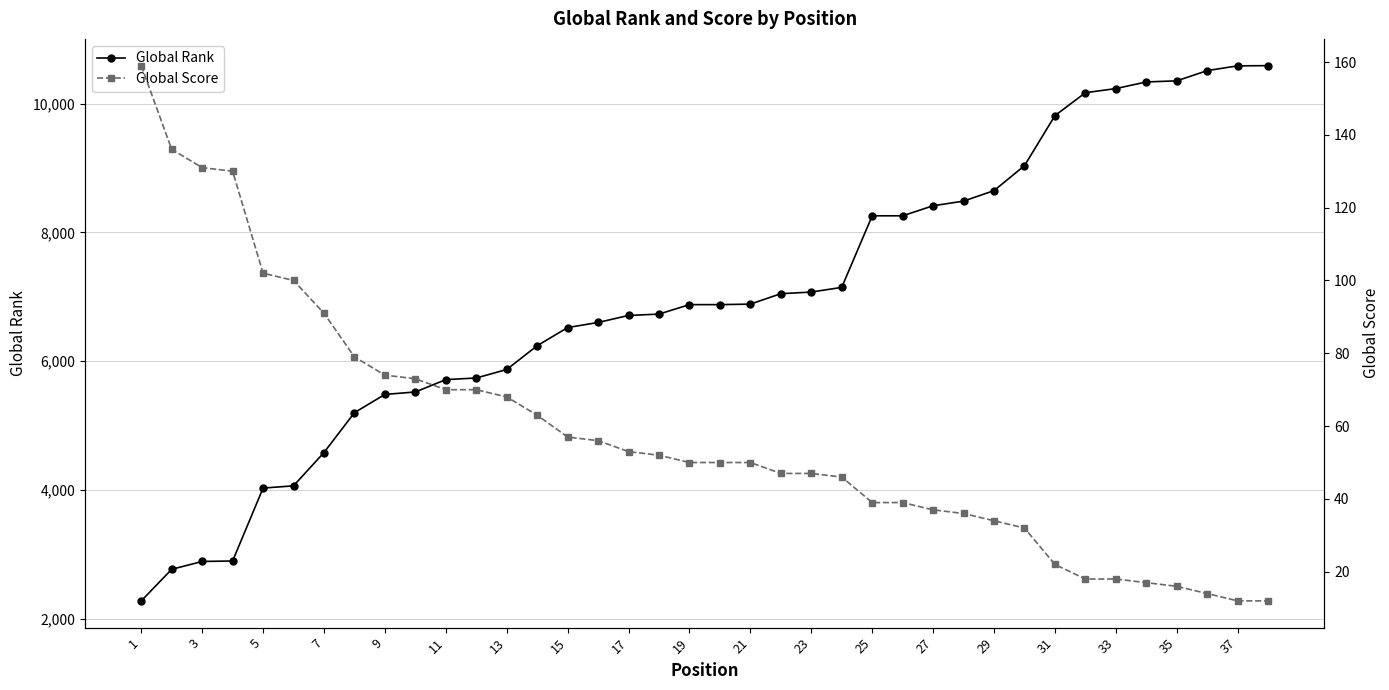

True or false: Global Score has more than 2 points higher than both neighbors.

False